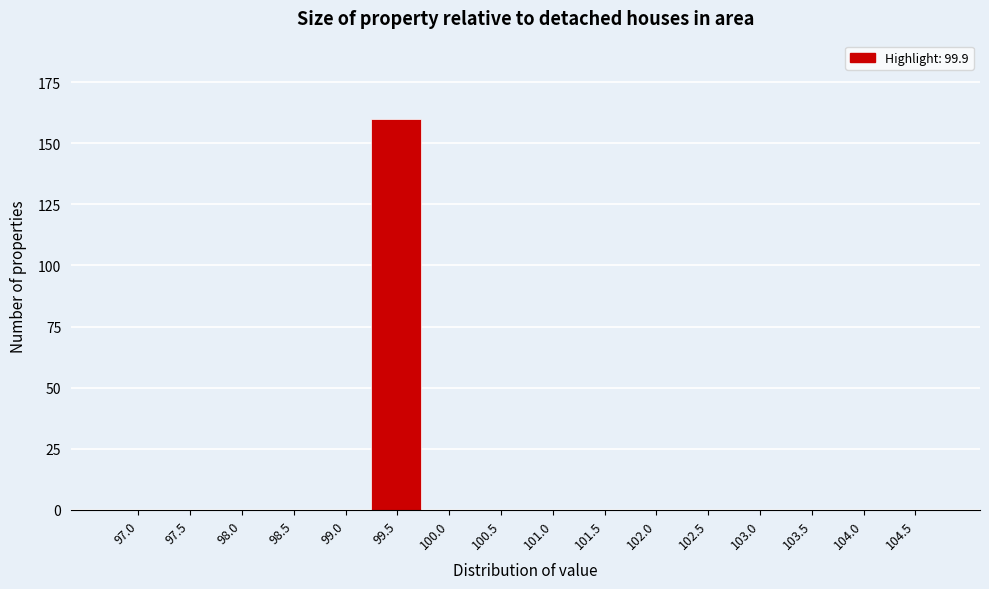

Reading left to right, extract all data points from this chart.

97.0=0	97.5=0	98.0=0	98.5=0	99.0=0	99.5=160	100.0=0	100.5=0	101.0=0	101.5=0	102.0=0	102.5=0	103.0=0	103.5=0	104.0=0	104.5=0